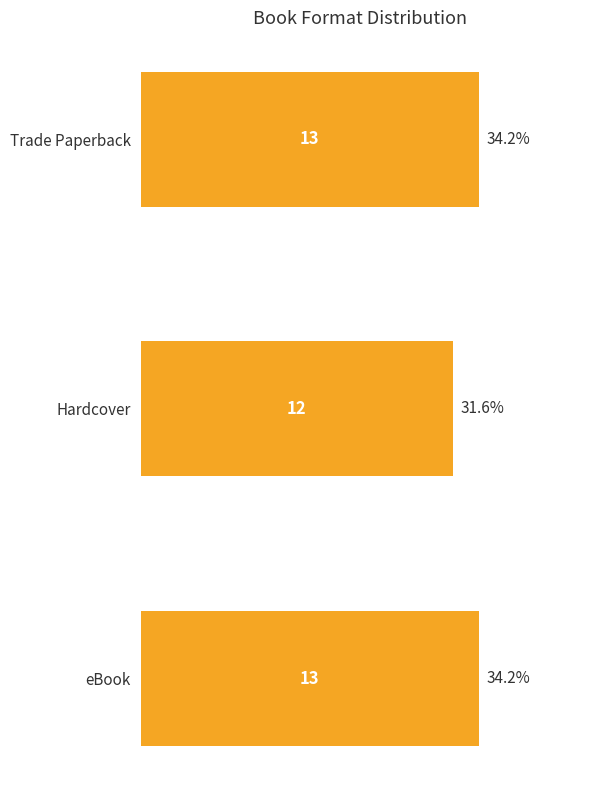

The value at Hardcover is 12. True or false?

True